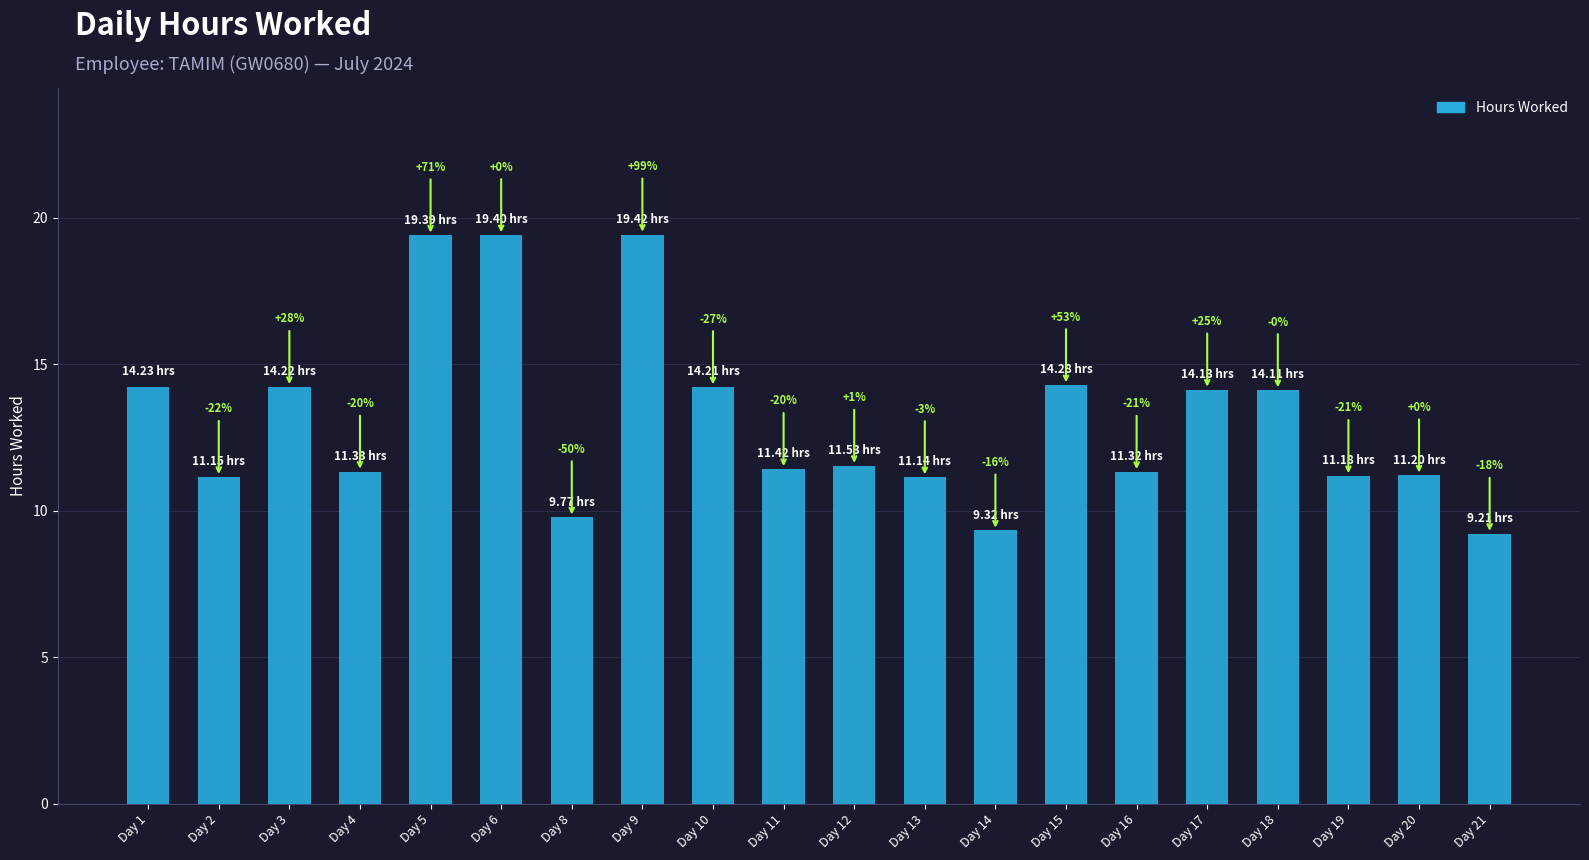

What is the difference between the values at Day 6 and Day 19?

8.2